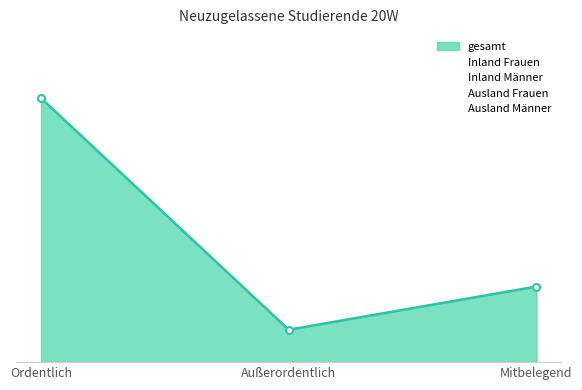

What is the value of the gesamt point at the 2nd from the left?

27